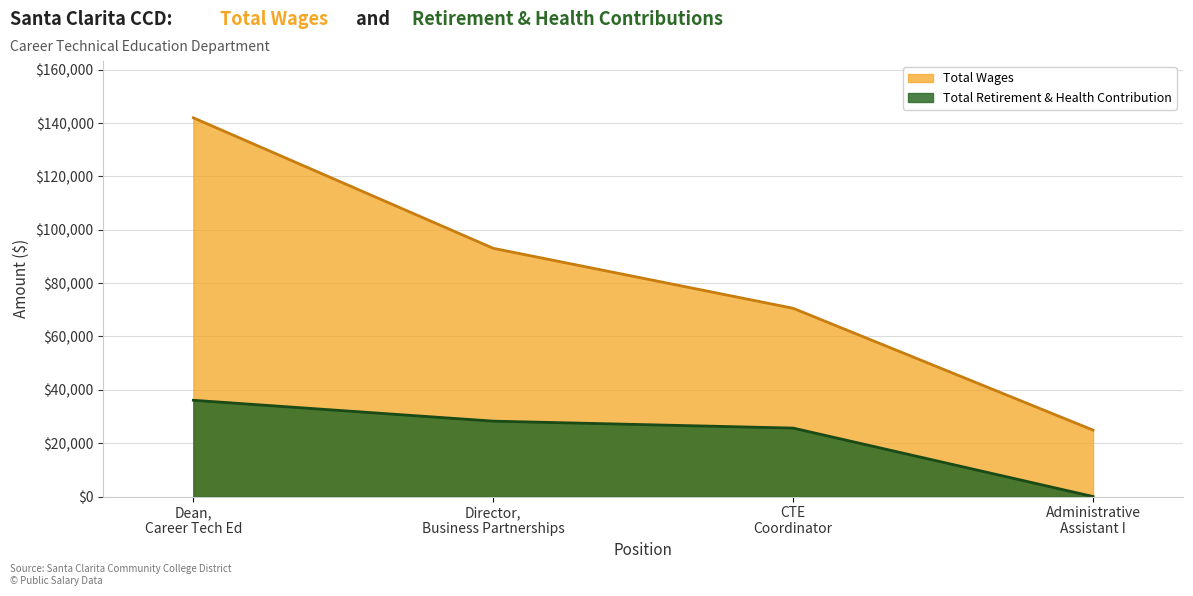

True or false: Total Wages and Total Retirement & Health Contribution cross at least once.

False